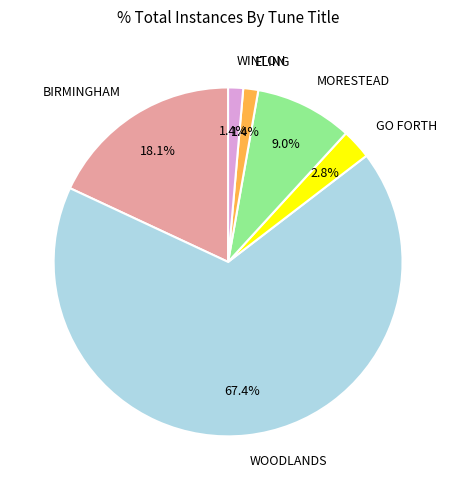

How many segments does this pie chart have?

6